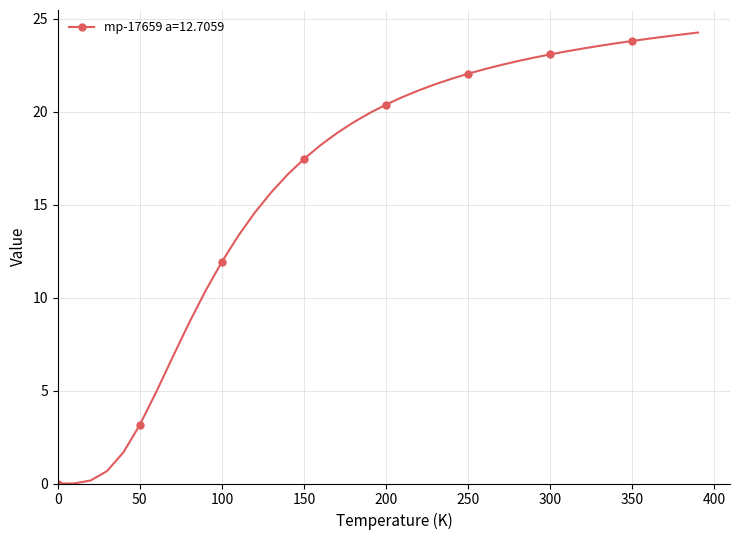

What is the maximum value shown in the chart?

24.3